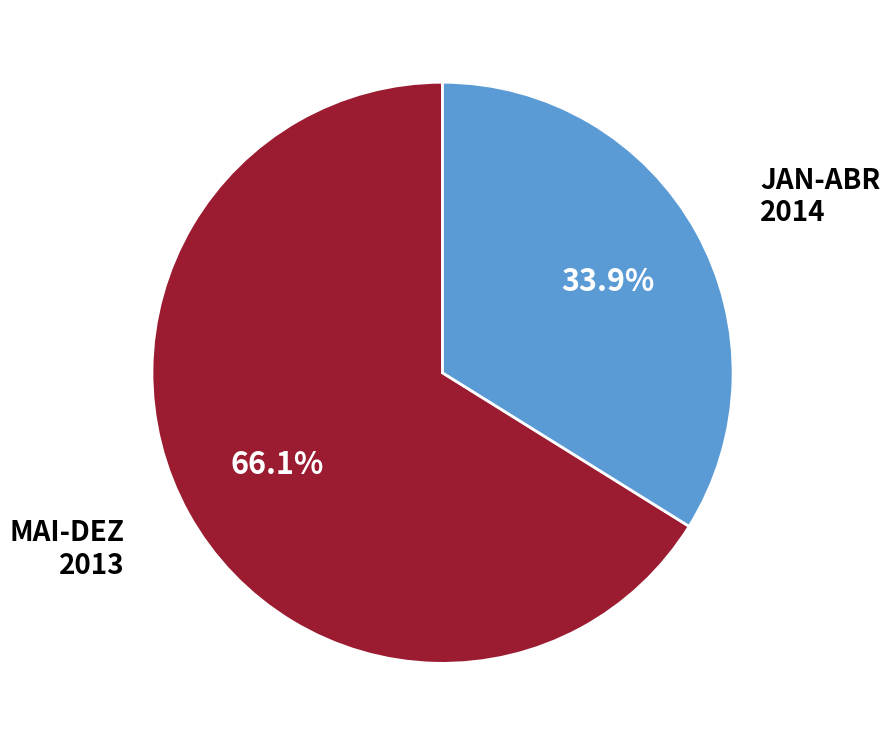

Does any single category account for the majority?

Yes